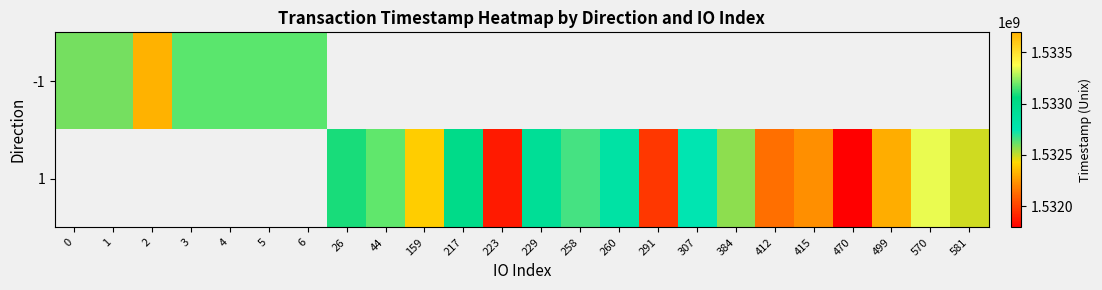

Which category has the highest value across all series?

2